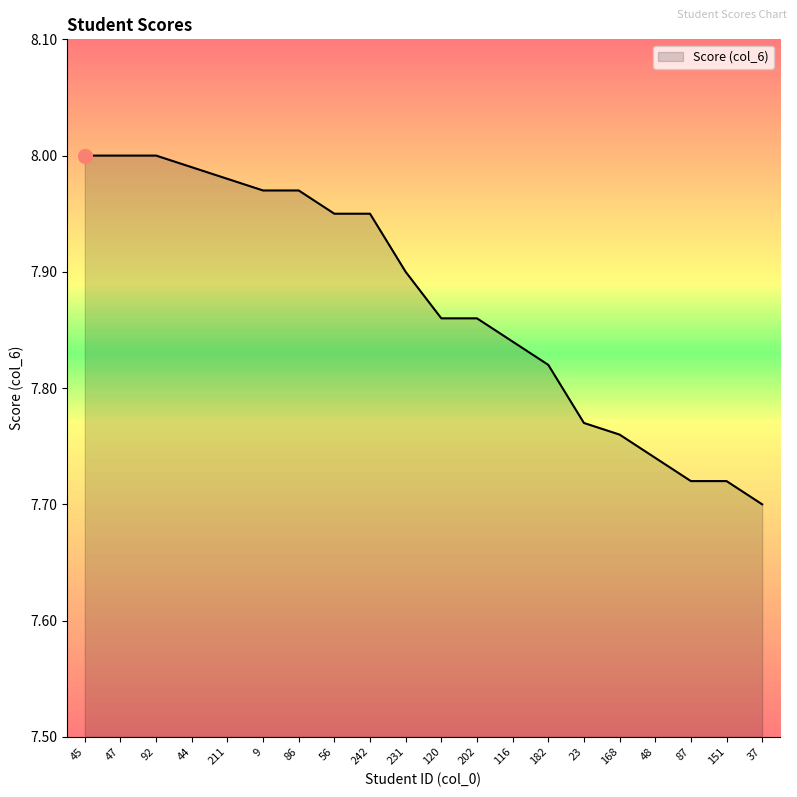

Is it true that the value at 151 is 13.8?

False